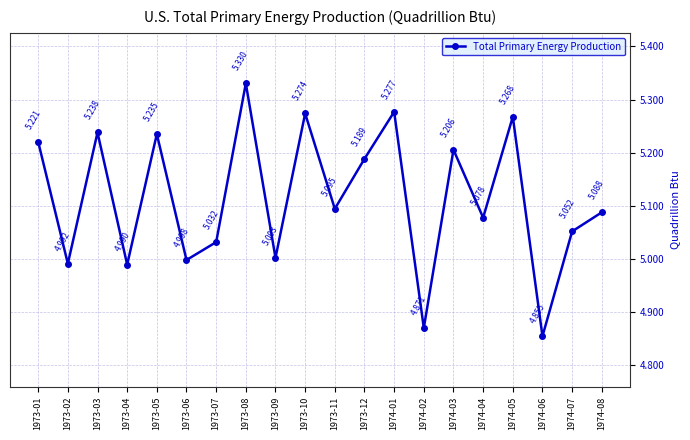

True or false: the data has more than 2 interior local peaks.

True